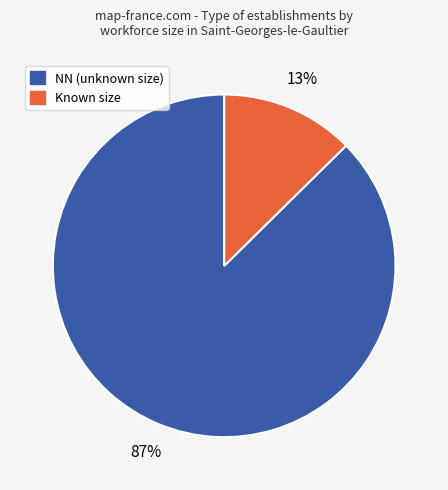

Is there any slice that represents more than half of the pie?

Yes